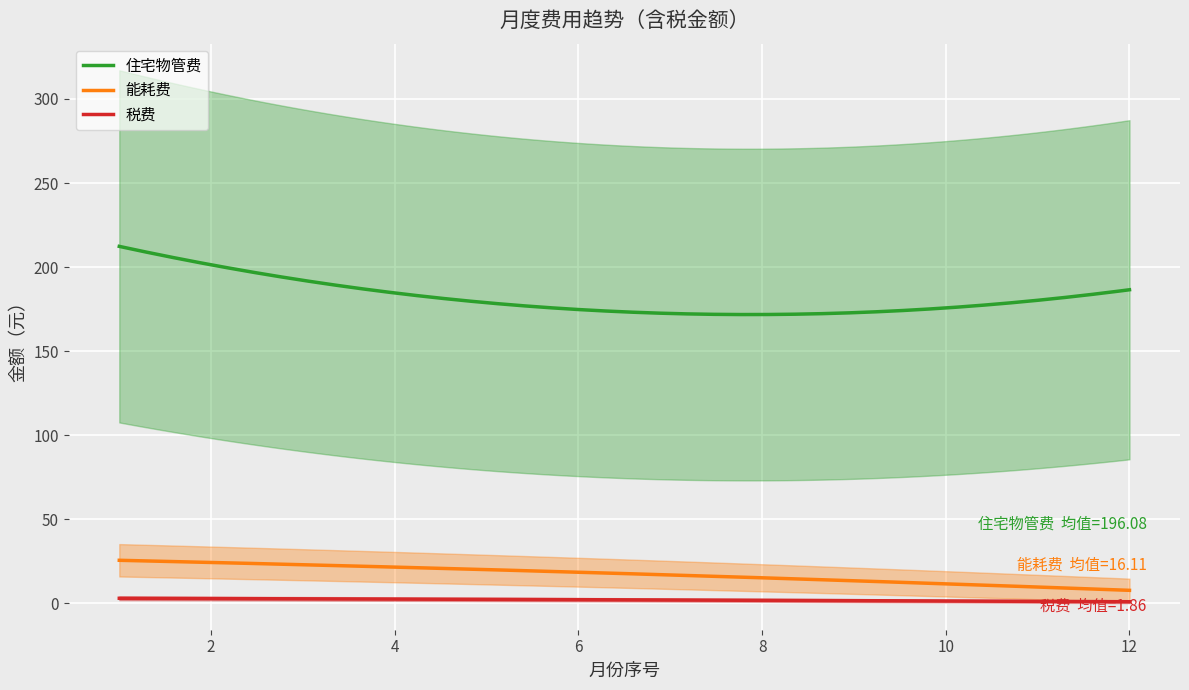

True or false: 能耗费 and 住宅物管费 intersect in this chart.

False